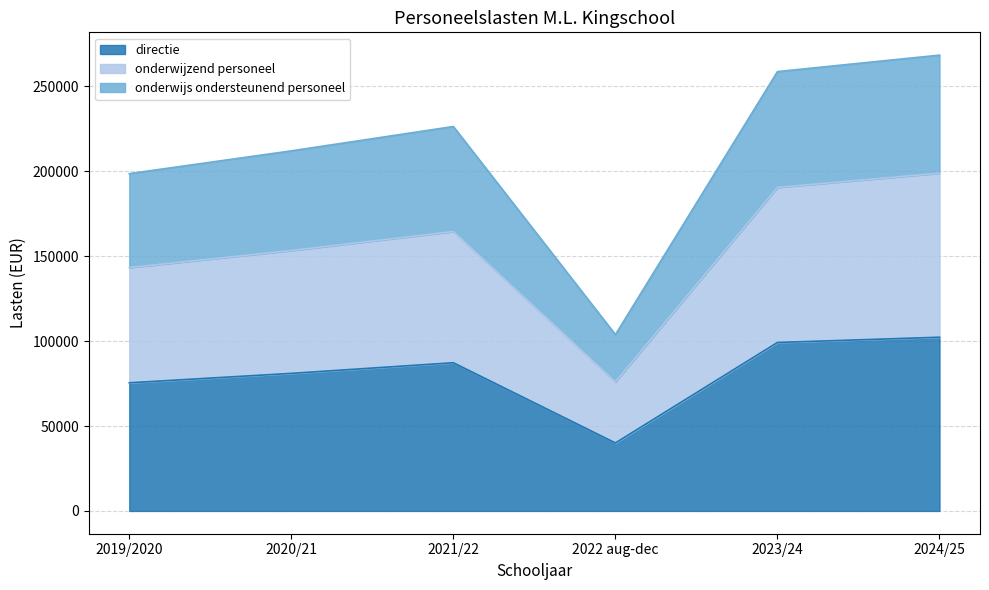

At which category does onderwijzend personeel reach its first local peak?

2021/22